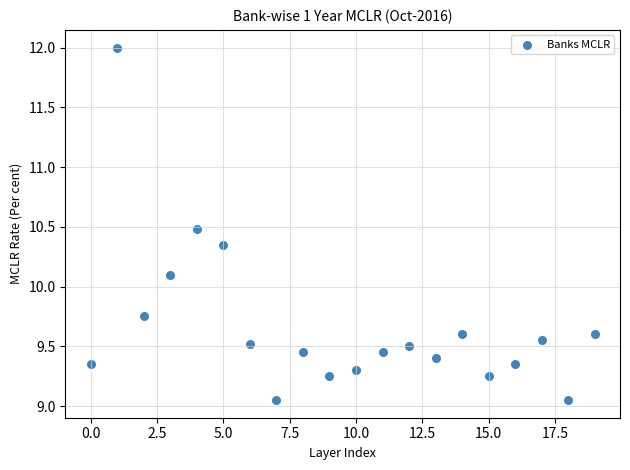

What Y value in the scatter plot is closest to 10?

10.1